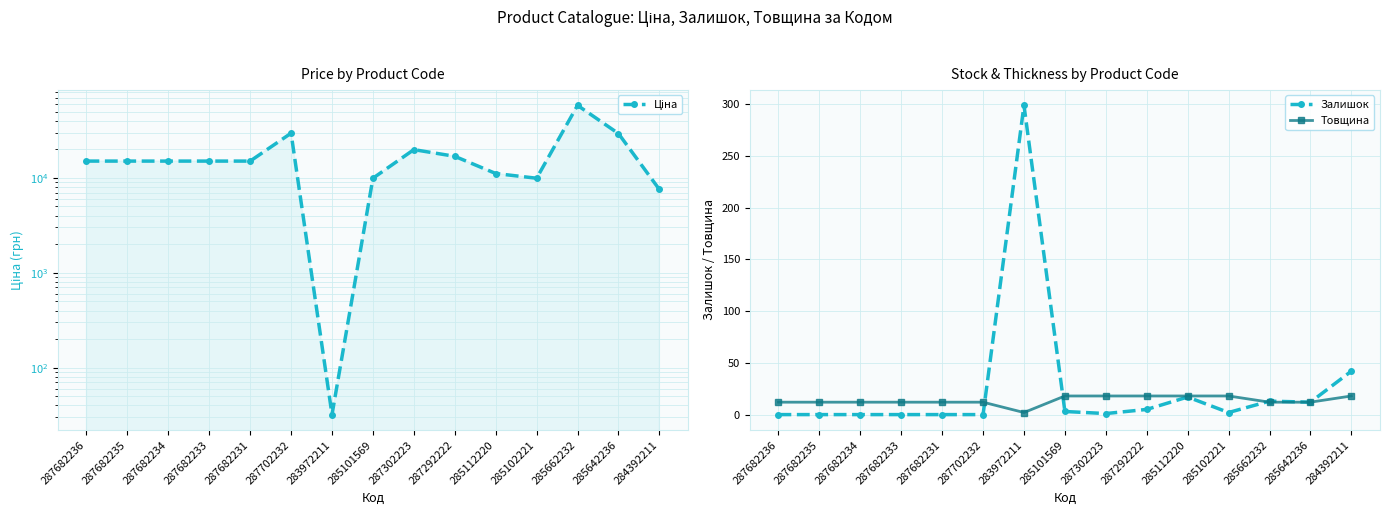

Rank the series at 285662232 from lowest to highest value.

Товщина, Залишок, Ціна